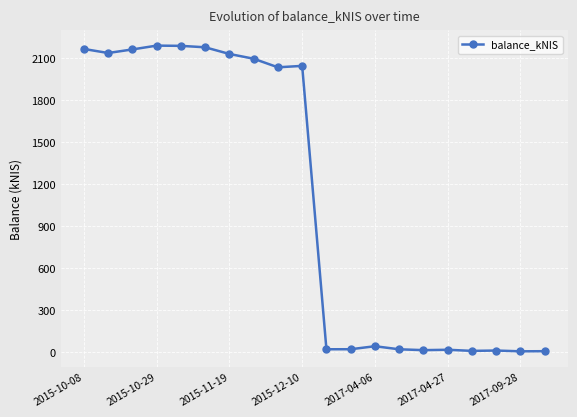

What is the maximum value shown in the chart?

2186.8